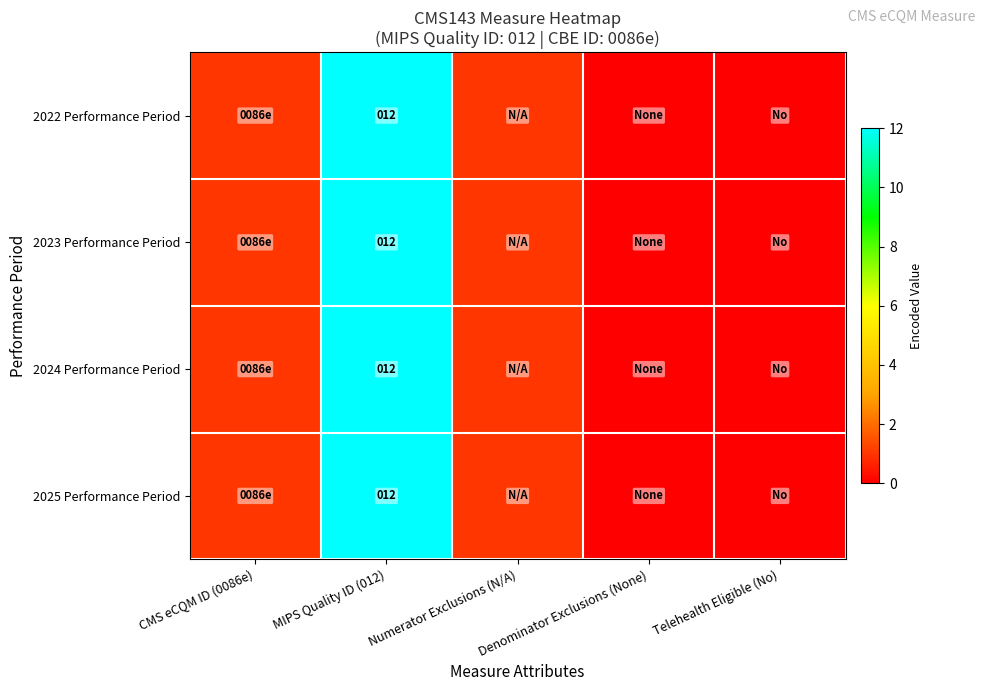

At how many categories does at least one series exceed 5?

1